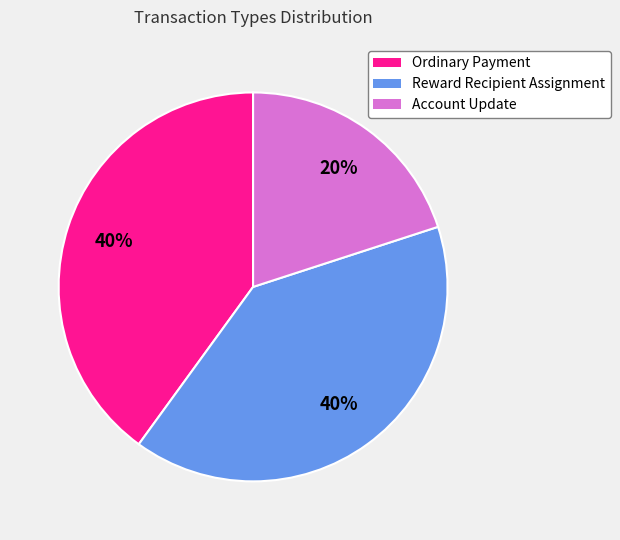

Between Reward Recipient Assignment and Account Update, which is larger?

Reward Recipient Assignment